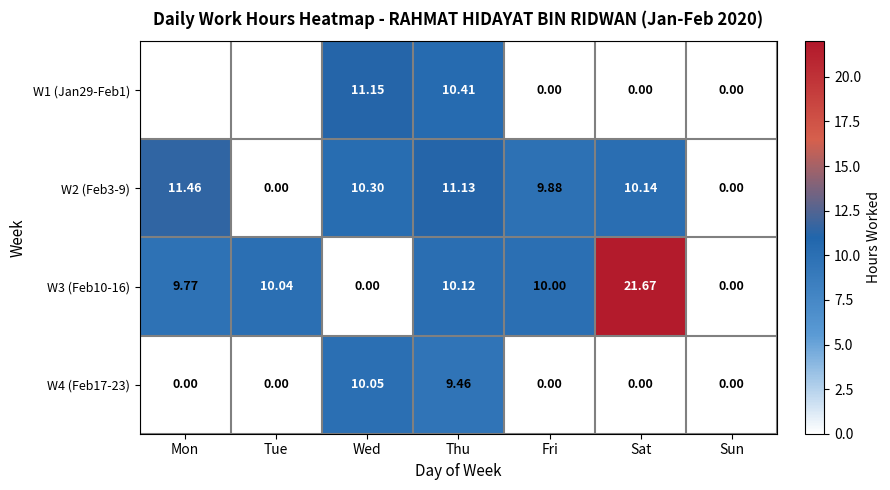

Is the value of W1 (Jan29-Feb1) at Wed greater than the value of W3 (Feb10-16) at Sun?

Yes